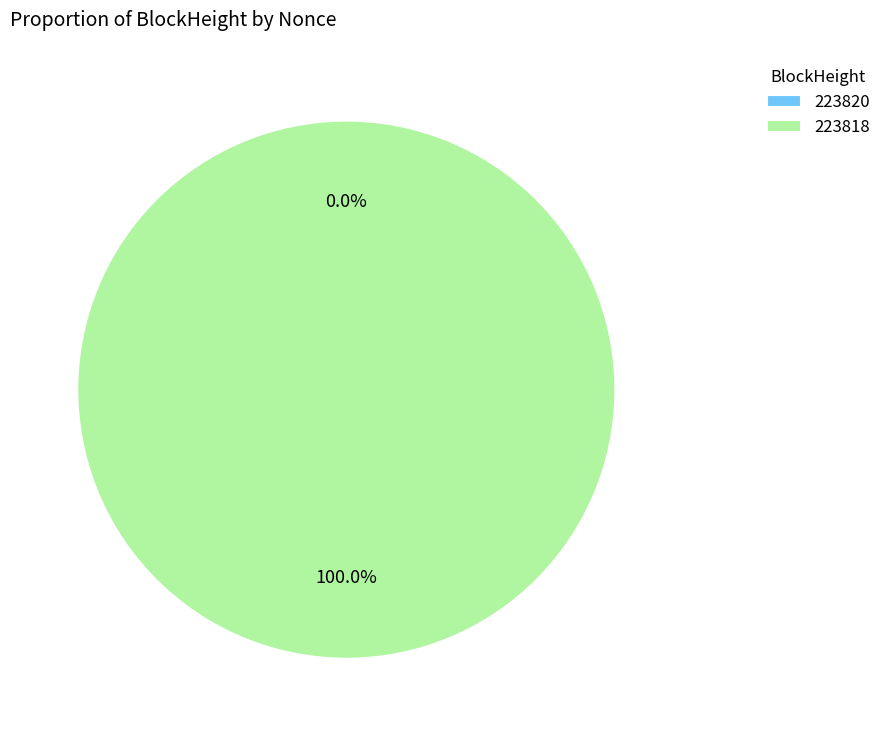

The 223820 slice represents 9% of the pie. True or false?

False